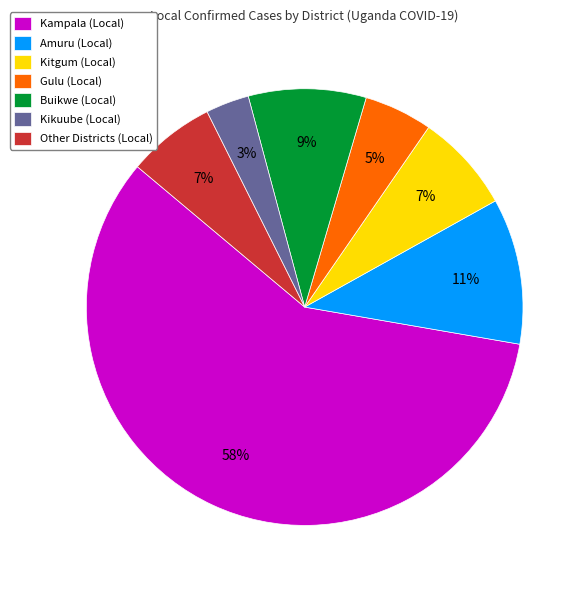

How many slices are in this pie chart?

7